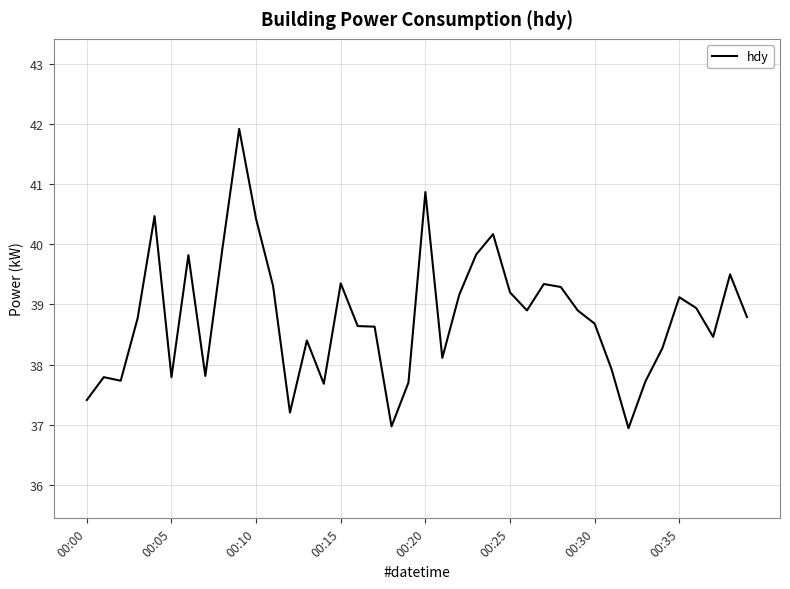

What is the maximum value shown in the chart?

41.9